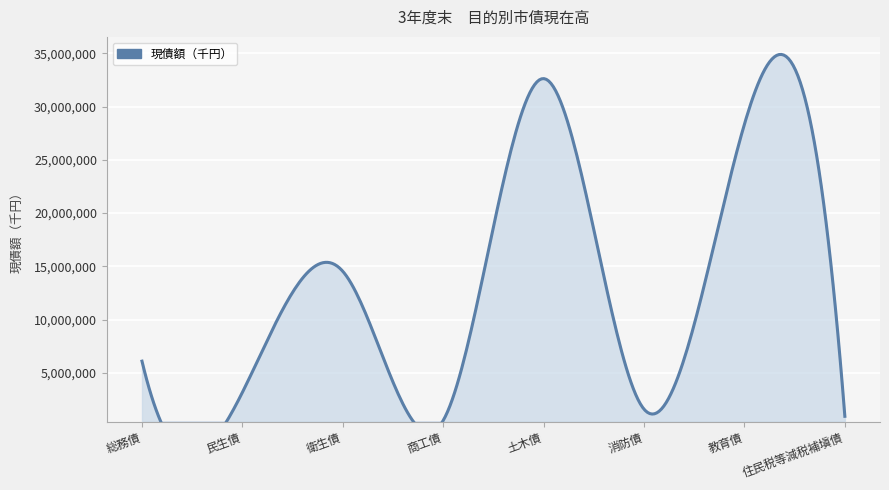

Reading right to left, extract all data points from this chart.

住民税等減税補塡債=928905	教育債=28349653	消防債=1595201	土木債=32623846	商工債=537977	衛生債=14535275	民生債=3175198	総務債=6103376